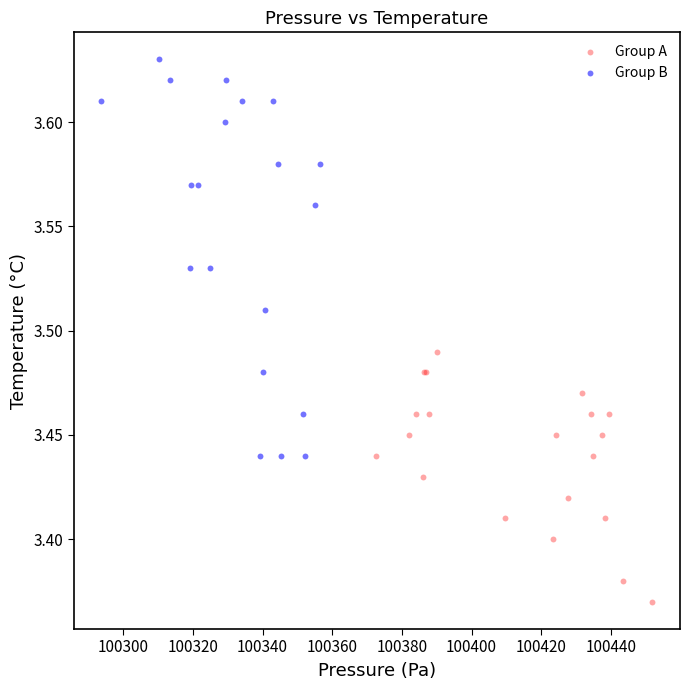

Which series has the widest spread of Y values?

Group B